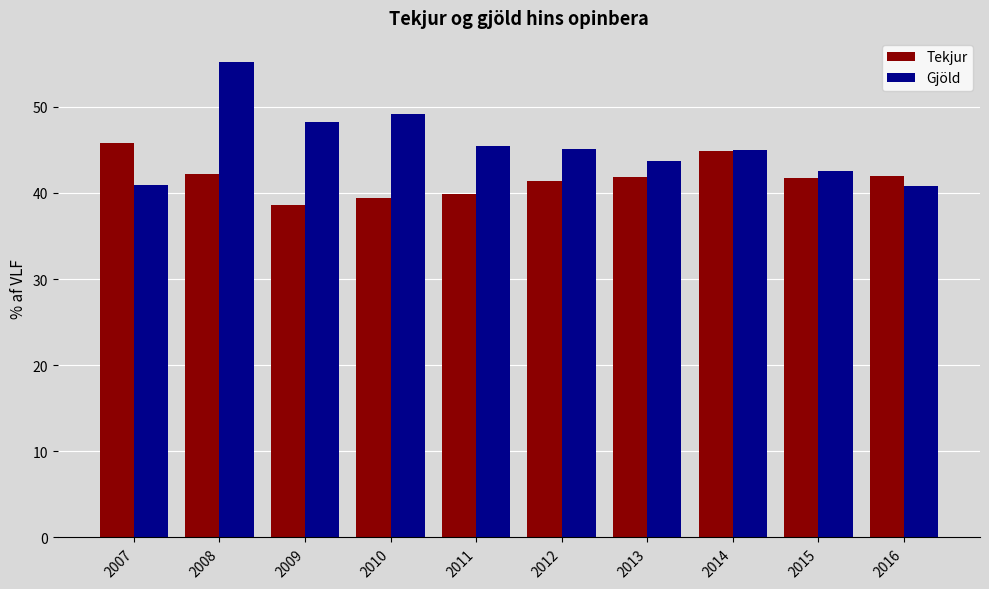

What is the sum of all Tekjur values?

417.9